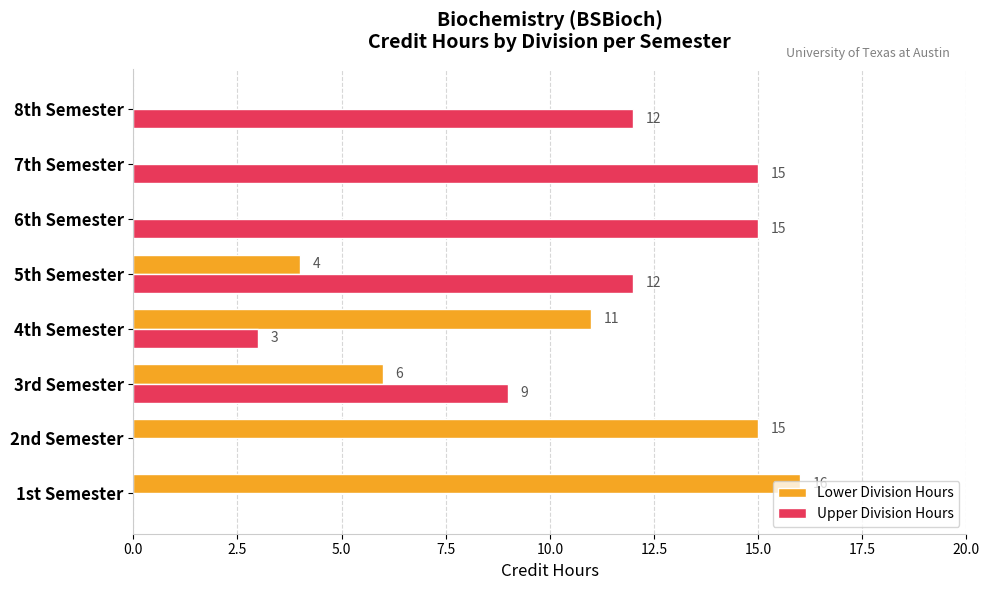

Is the value of Upper Division Hours at 7th Semester greater than the value of Lower Division Hours at 1st Semester?

No